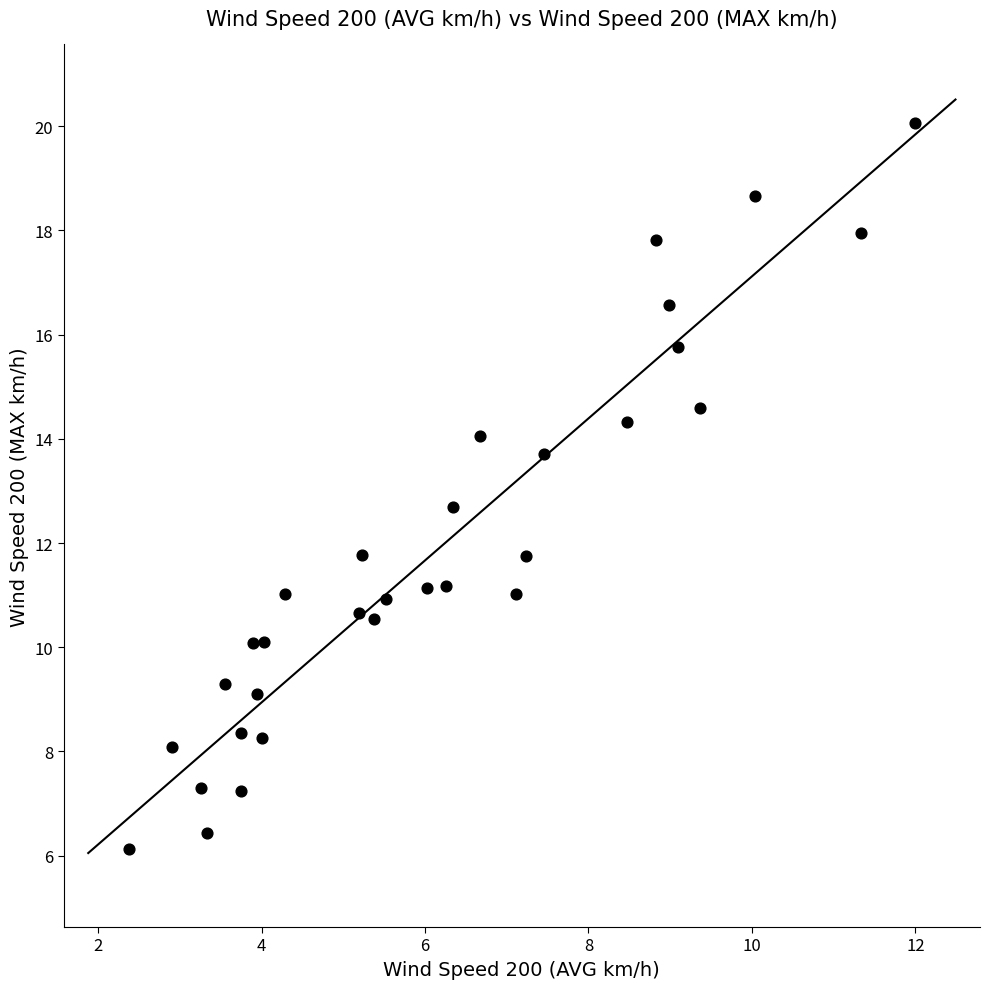

What Y value in the scatter plot is closest to 13?

12.7